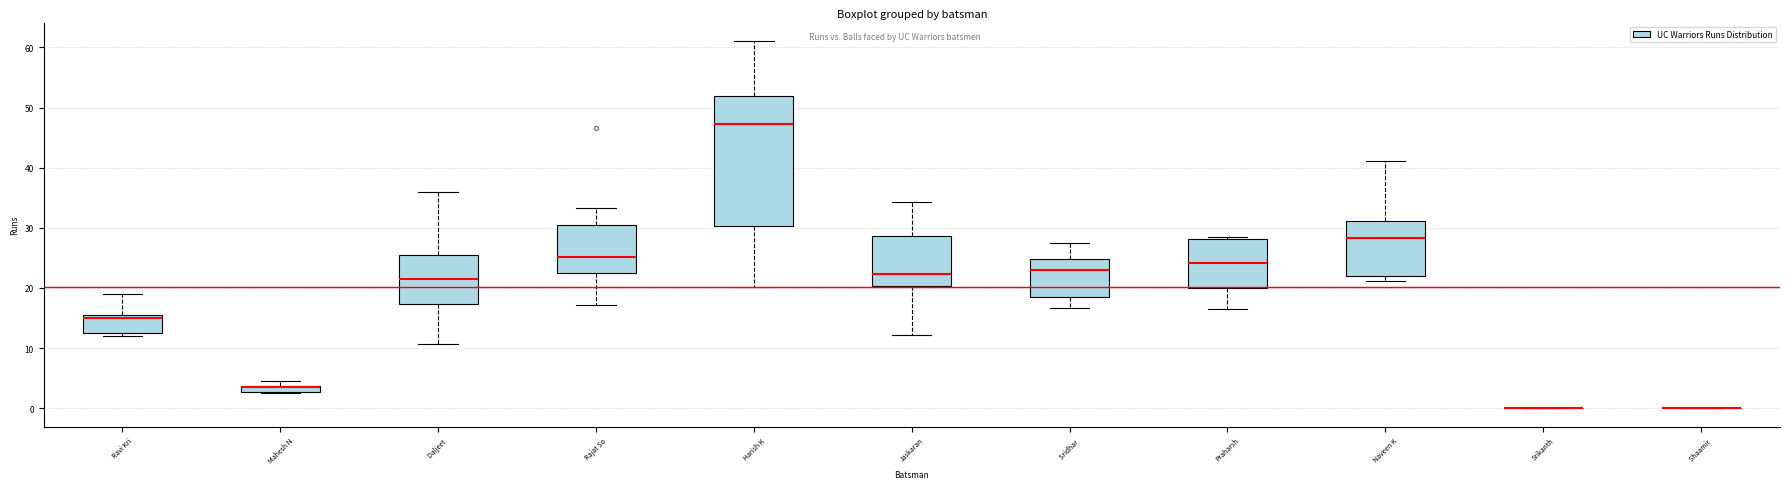

Which box is the tallest, from its lower edge to its upper edge?

Harish K